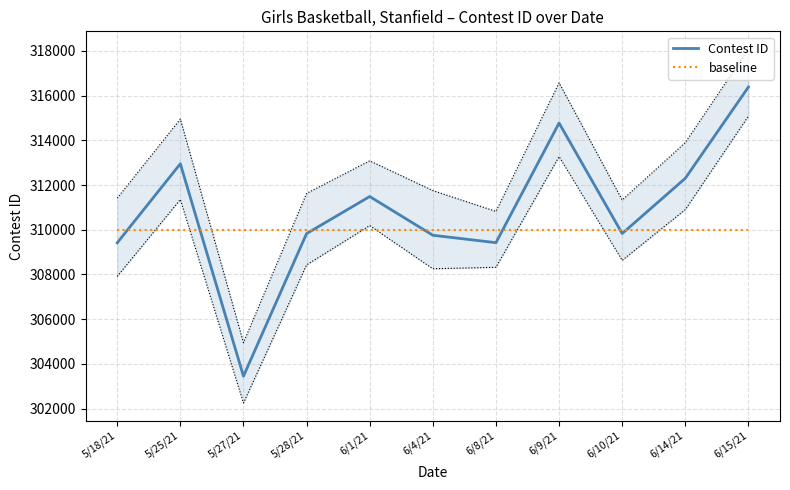

Is this an area chart (filled region under the line)?

No